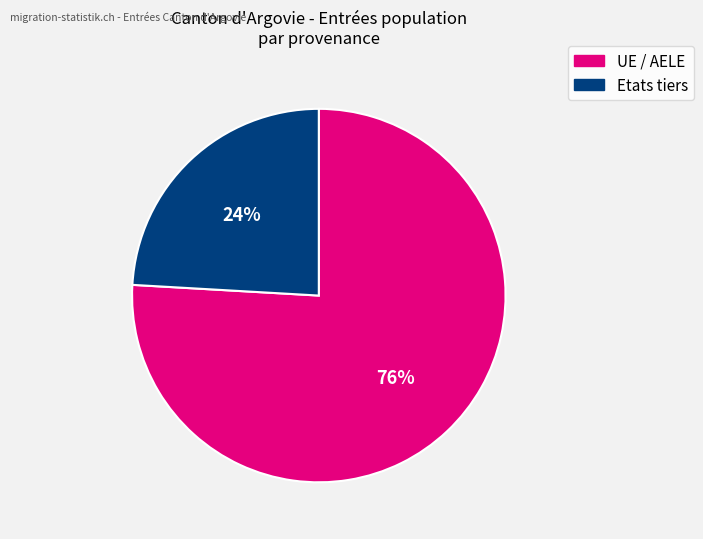

What percentage is the Etats tiers slice, to the nearest percent?

24%